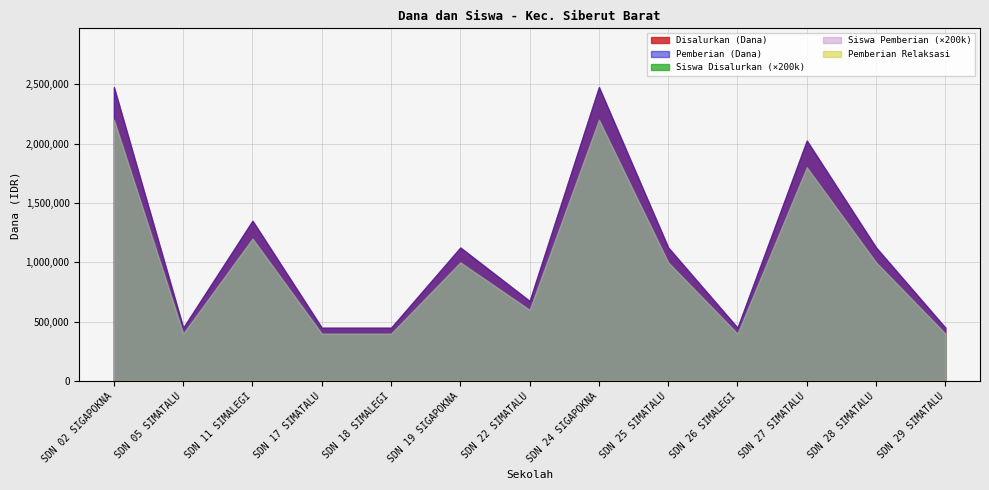

What is the spread (max minus min) of values at SD NEGERI 05 SIMATALU?

450000